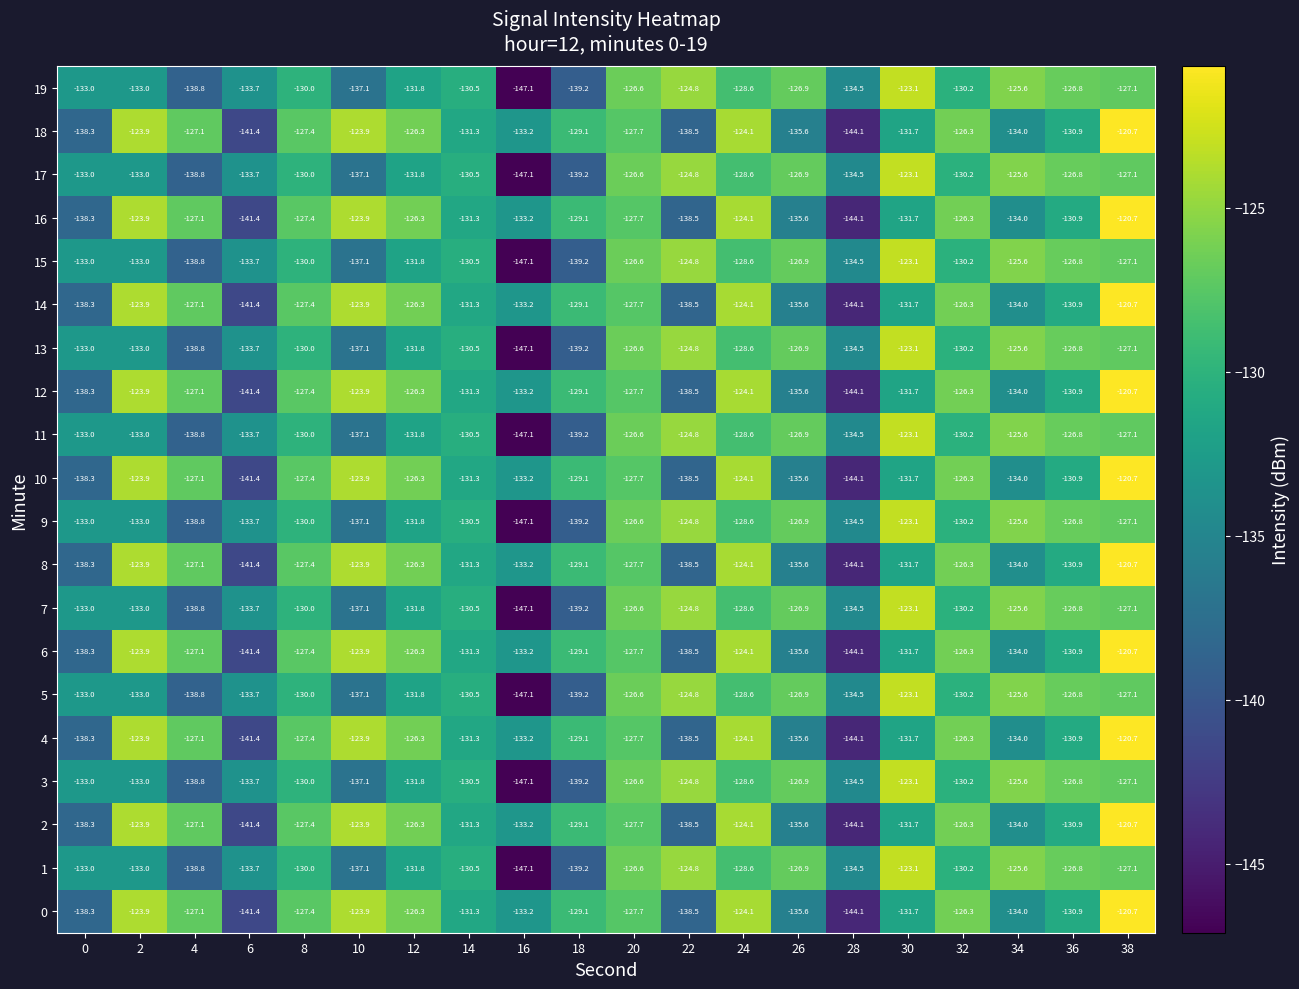

What is the difference between the highest and lowest values at 8?

2.6